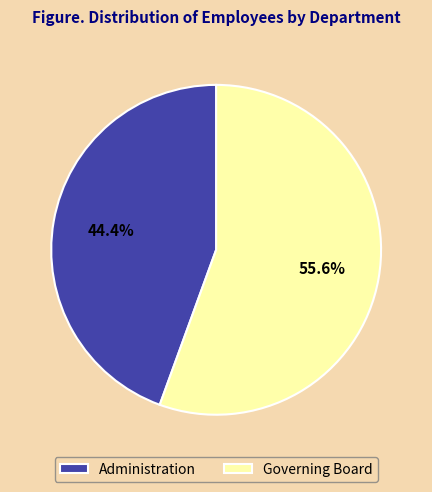

Rank the categories by value from highest to lowest.

Governing Board, Administration